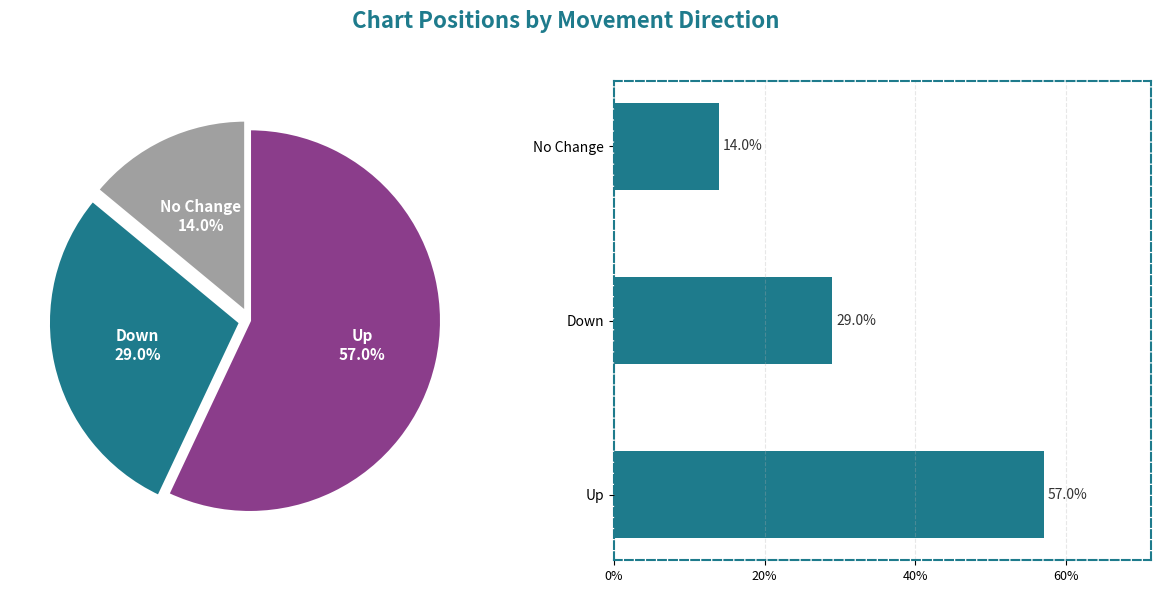

Count the number of slices in the pie.

3